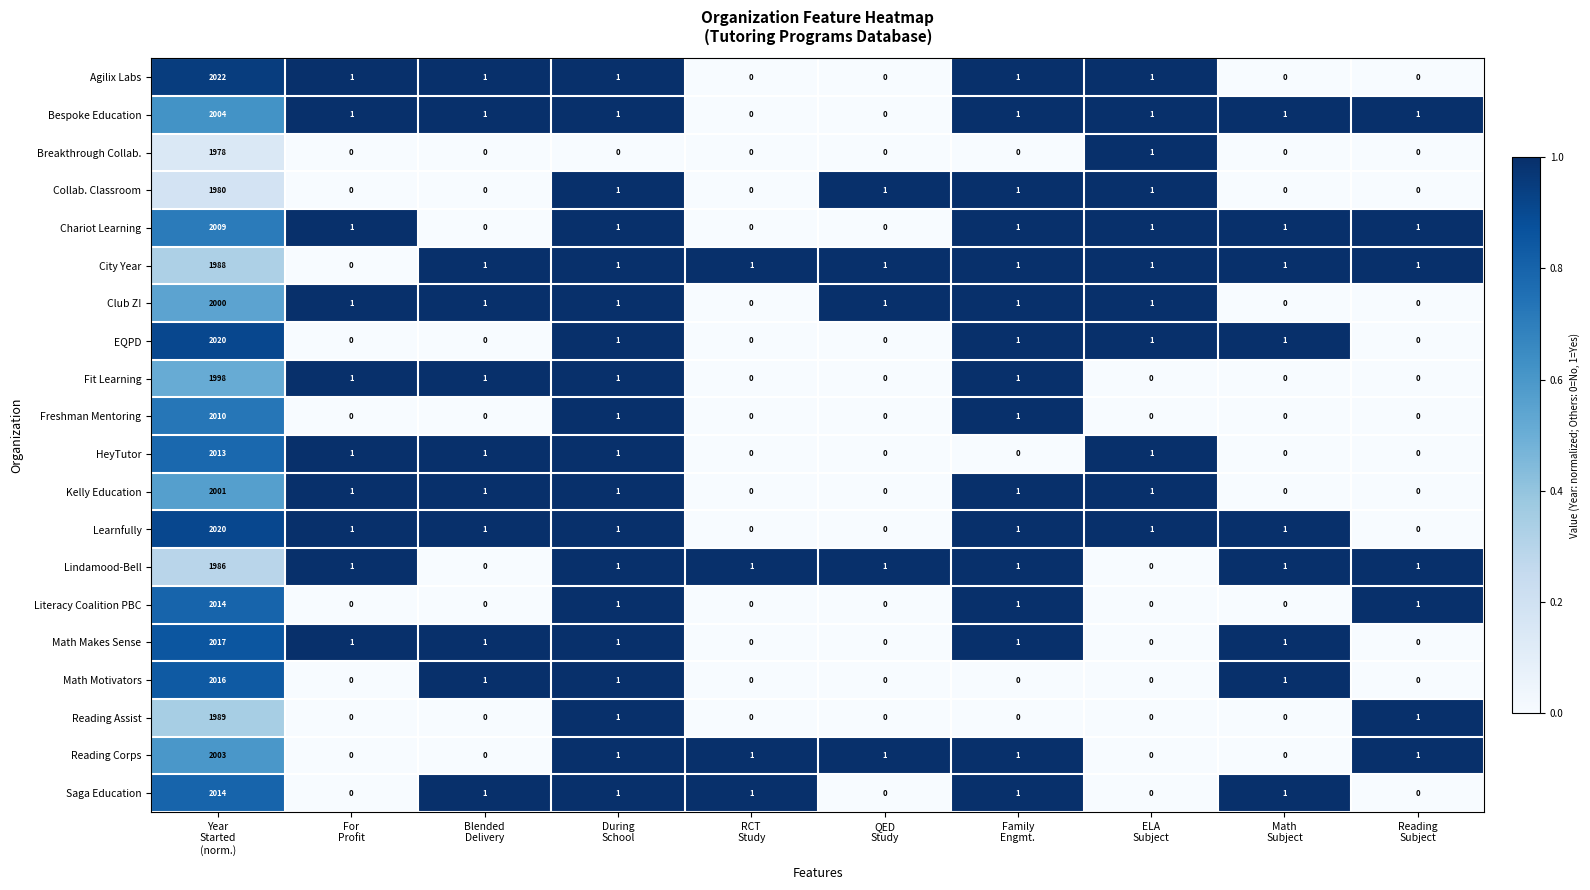

What is the difference between the maximum and minimum values in the Learnfully series?

2020